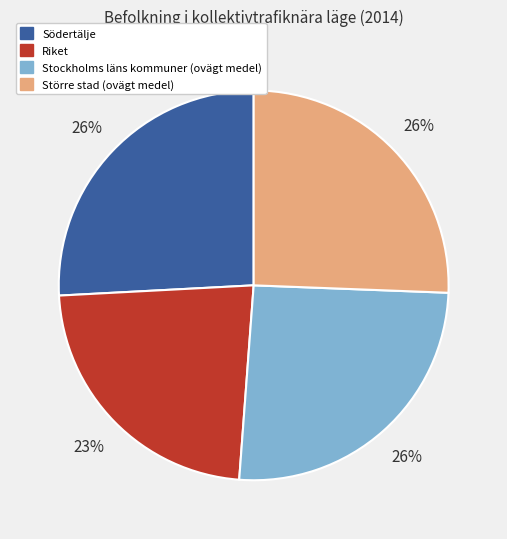

What is the smallest slice in the pie chart?

Riket